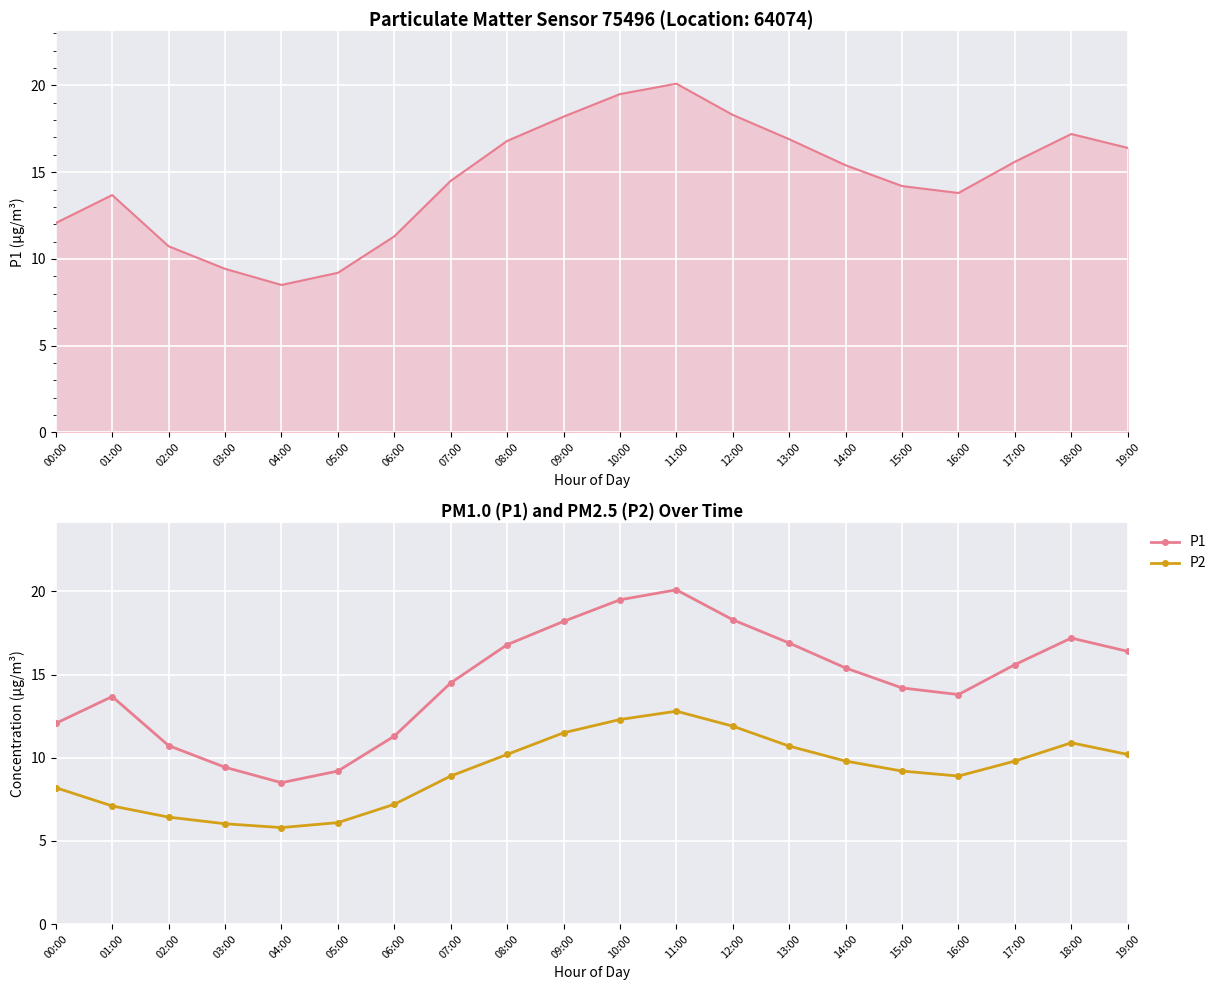

How many categories are shown in the chart?

20